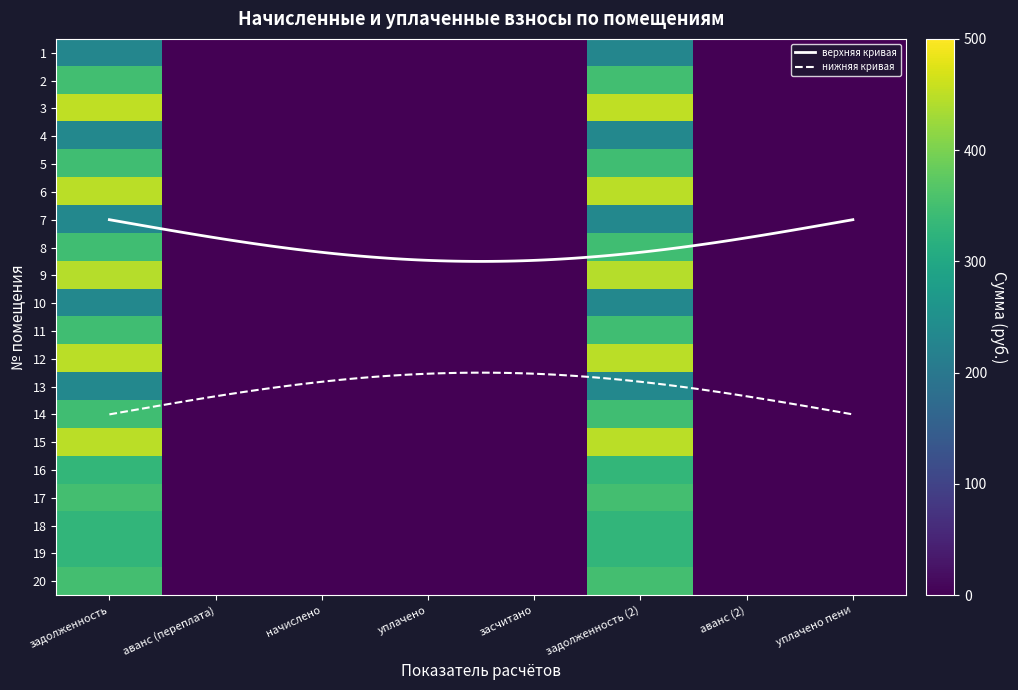

Is it true that 8 equals 0.0 at 3?

True